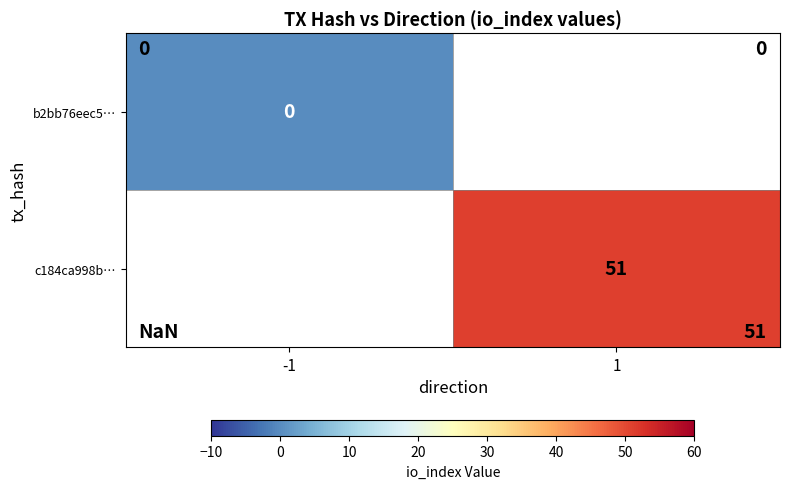

The c184ca998b… series shows 51 at 1. True or false?

True